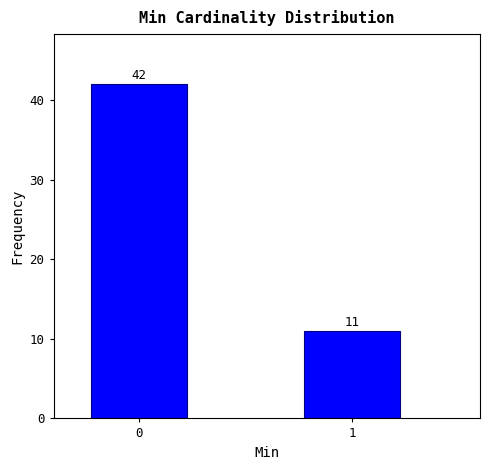

Reading left to right, list all the values displayed in this chart.

42	11